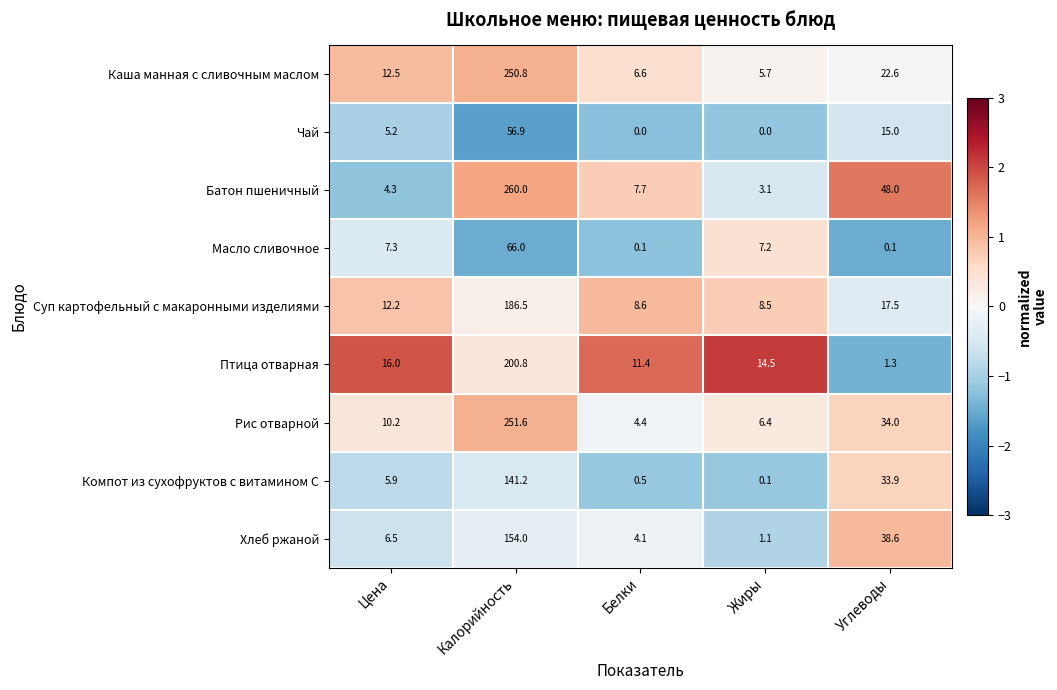

Where is Каша манная с сливочным маслом nearest to the value 128?

Углеводы